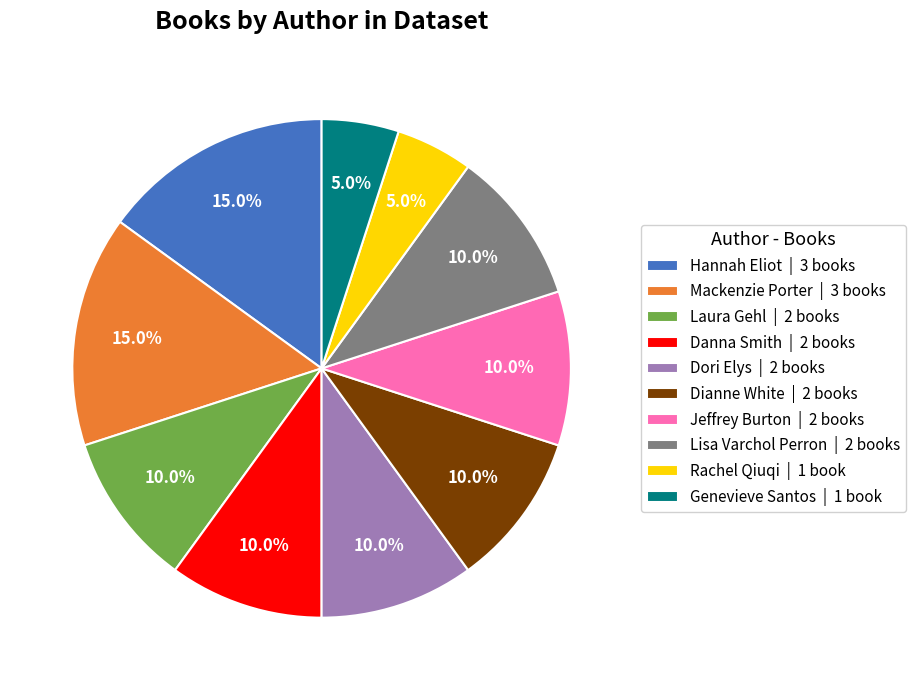

Does Laura Gehl | 2 books account for over 50% of the chart?

No